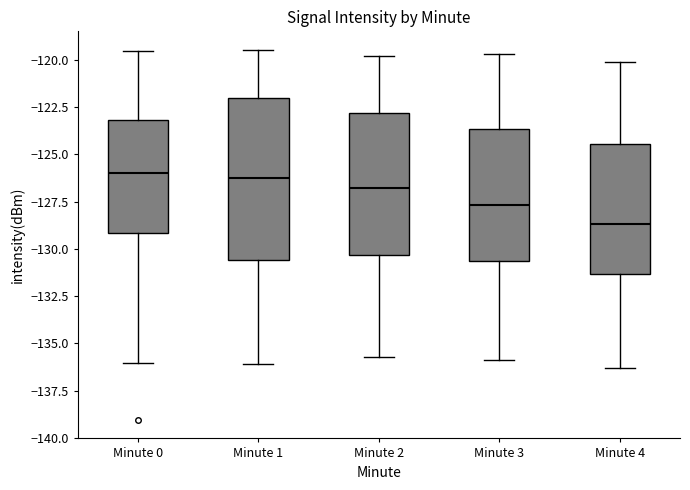

Which box has the lowest median line?

Minute 4